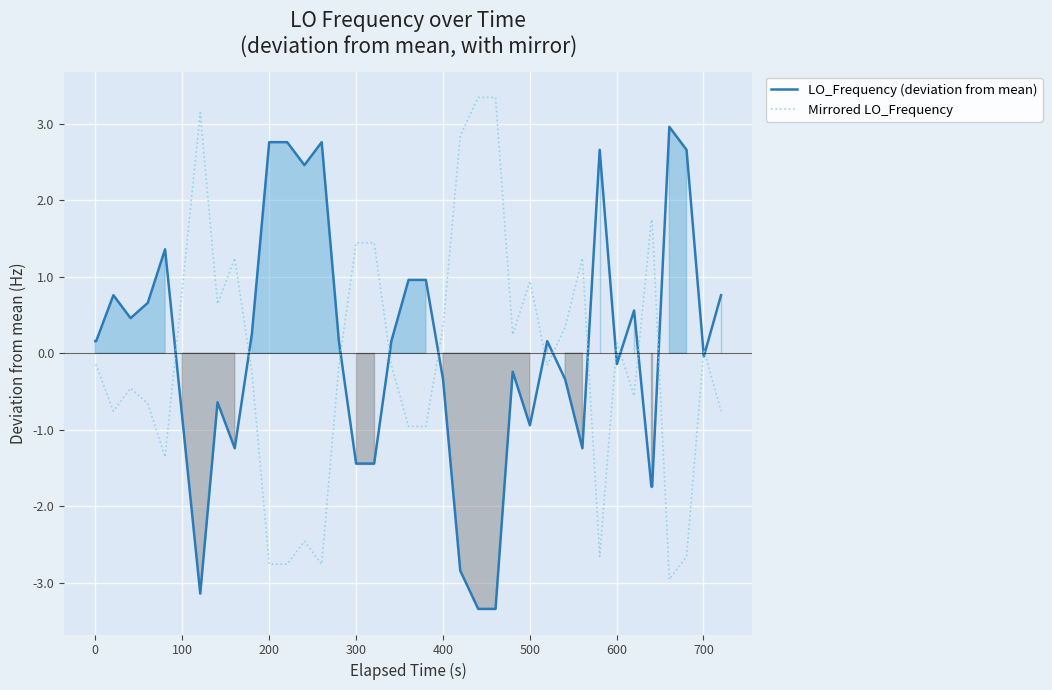

What is the minimum value for LO_Frequency (deviation from mean)?

-3.3